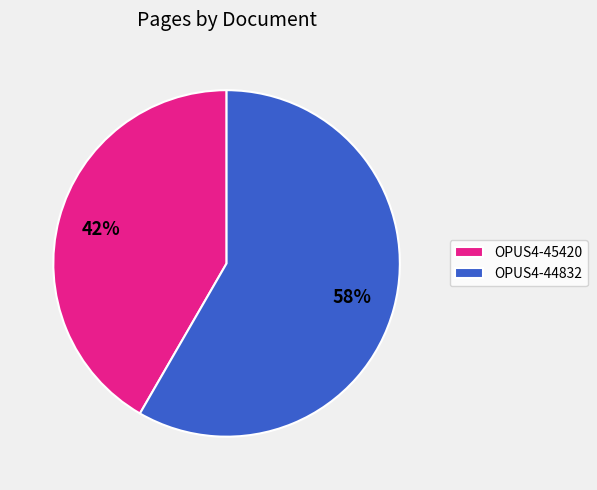

Which category accounts for the majority?

OPUS4-44832